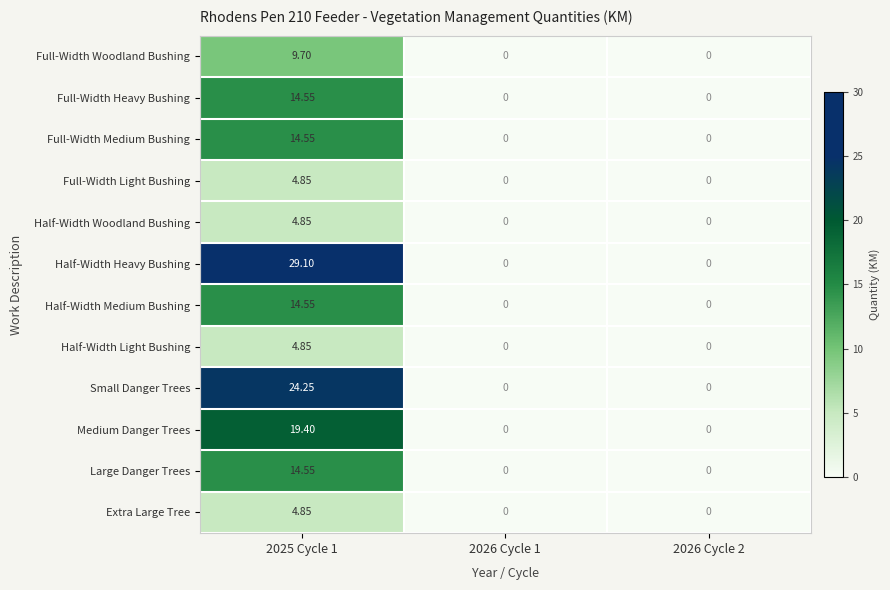

Which series has the widest spread of values?

Half-Width Heavy Bushing